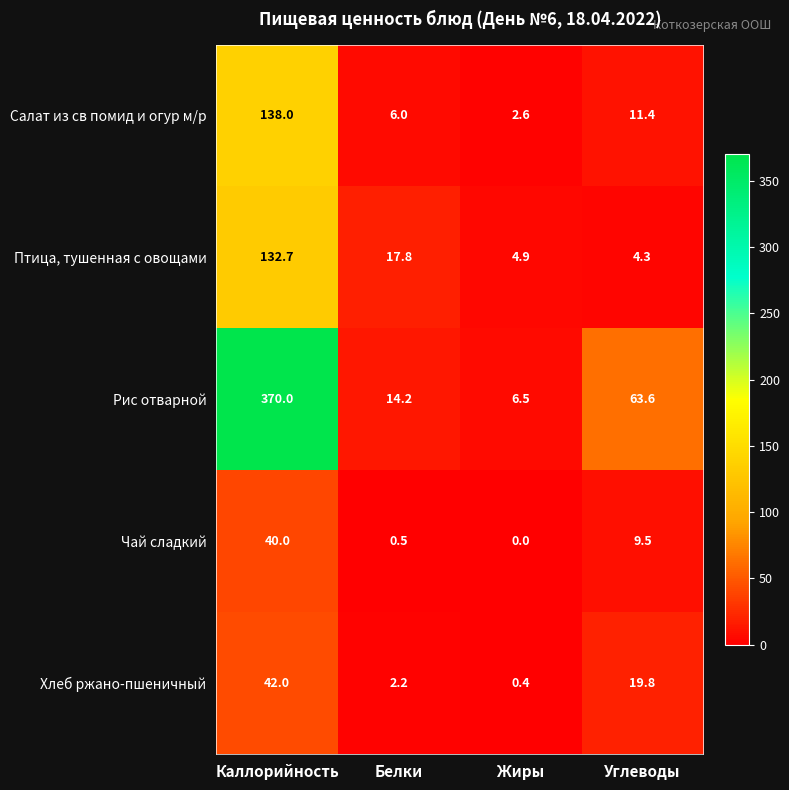

The Хлеб ржано-пшеничный series shows 27.0 at Углеводы. True or false?

False